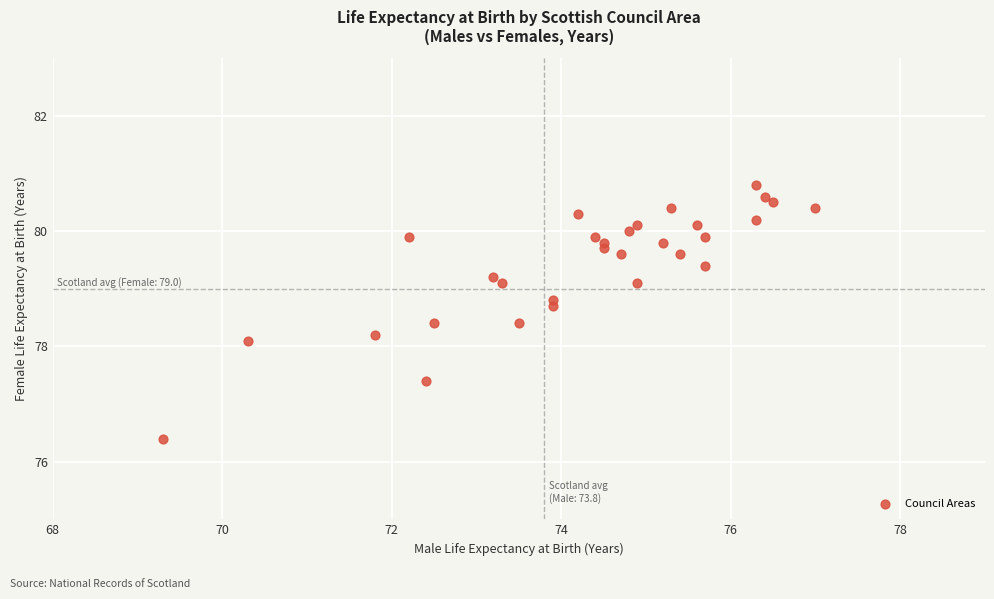

What Y value in the scatter plot is closest to 78?

78.1